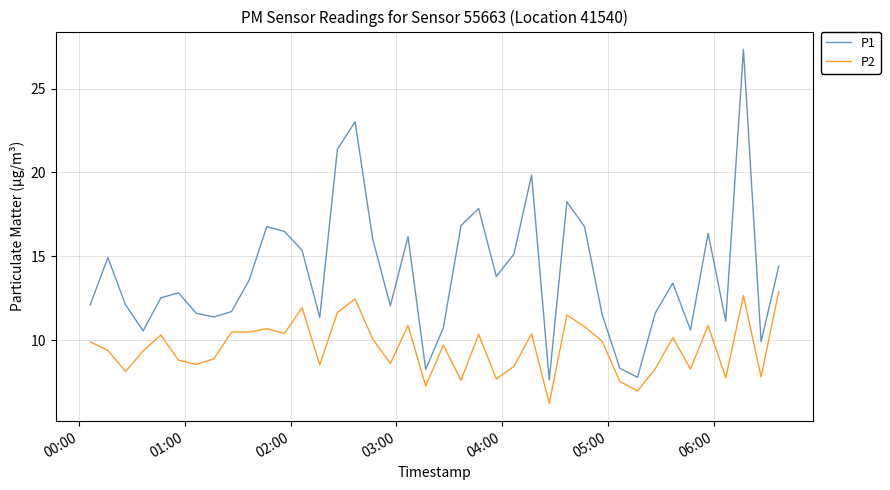

True or false: P2 and P1 intersect in this chart.

False